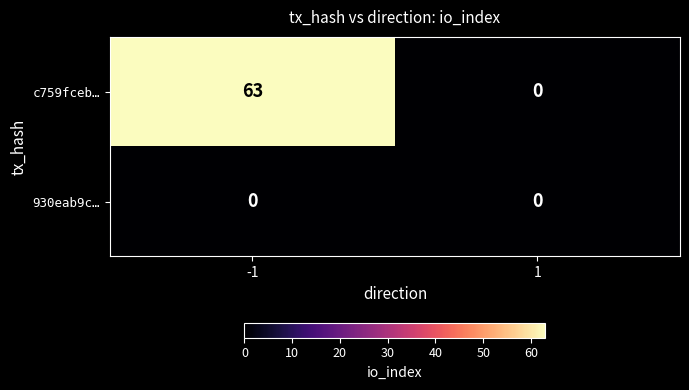

Rank the series at -1 from lowest to highest value.

930eab9c…, c759fceb…